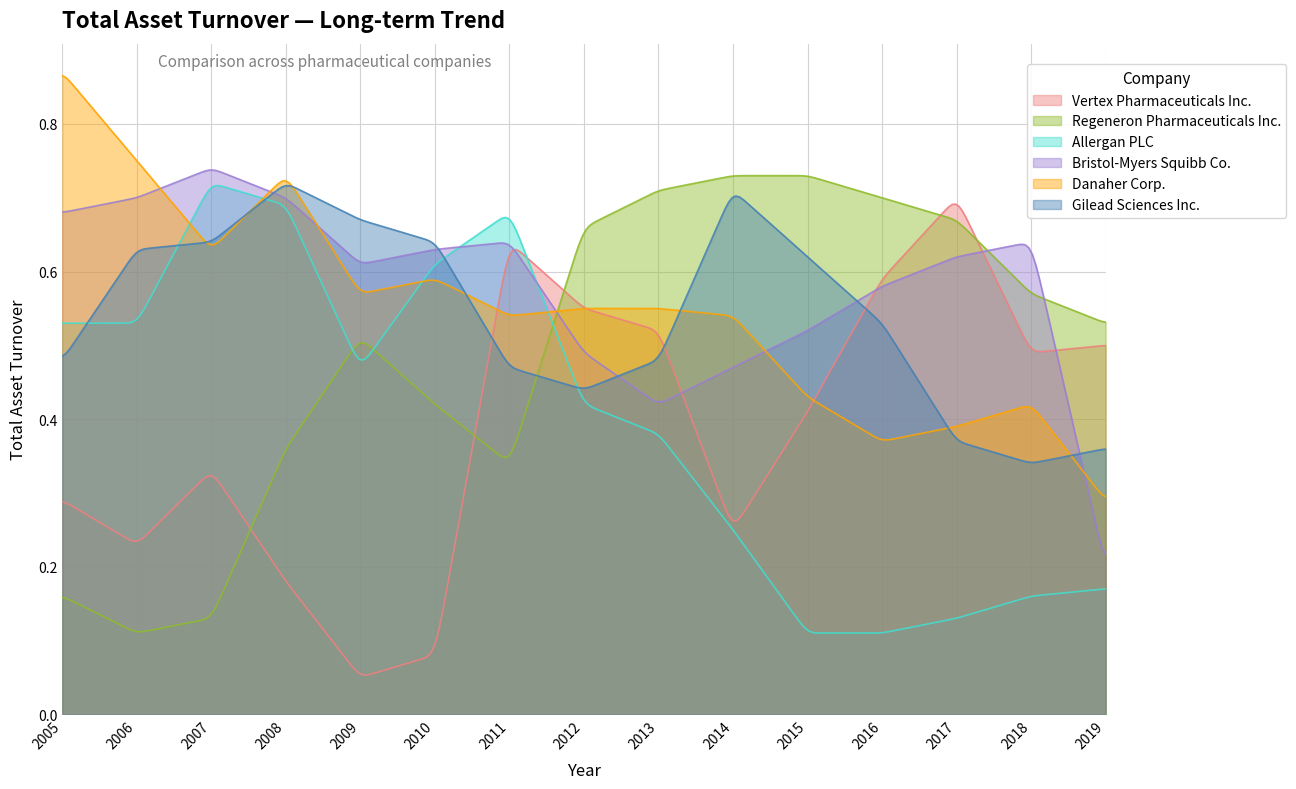

Does the chart have visible grid lines?

Yes